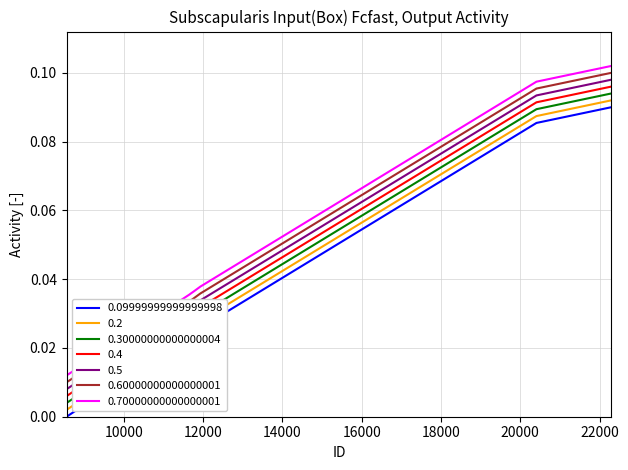

True or false: 0.5 and 0.2 intersect in this chart.

False